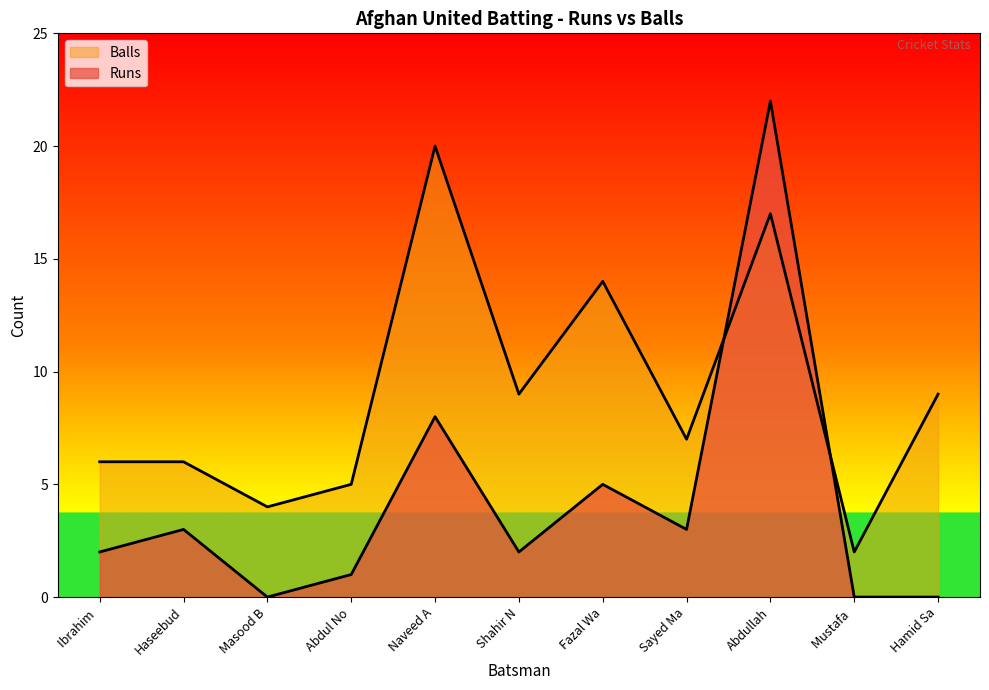

Where is the first local minimum for Runs?

Masood B